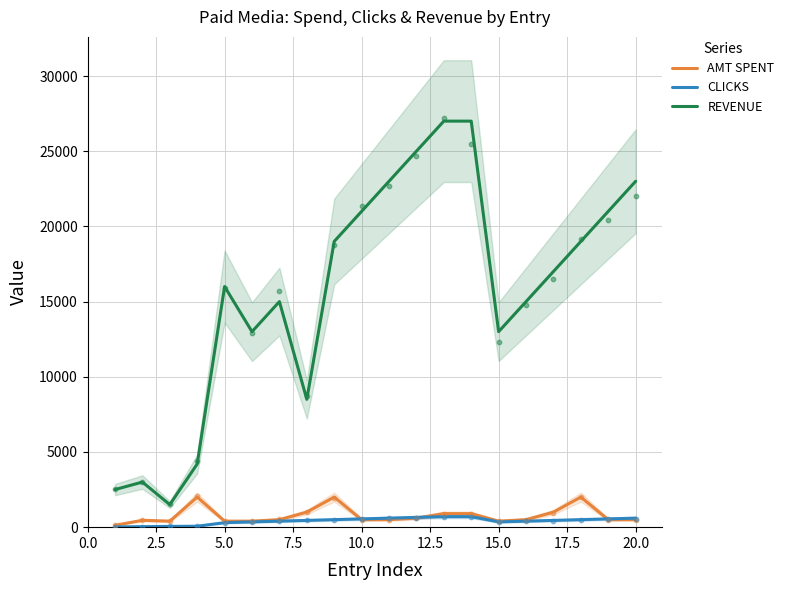

Which series reaches the minimum Y coordinate?

CLICKS